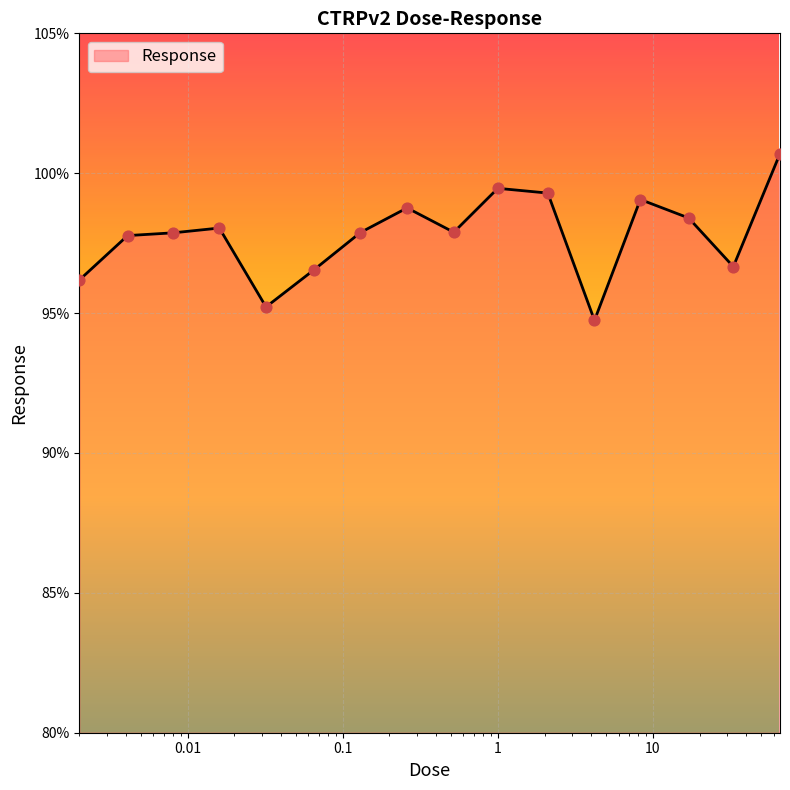

What is the smallest value displayed?

94.7